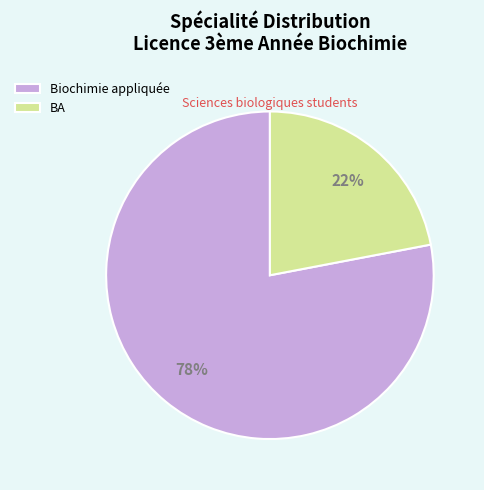

To the nearest percent, what is the difference between the Biochimie appliquée and BA slice percentages?

56%